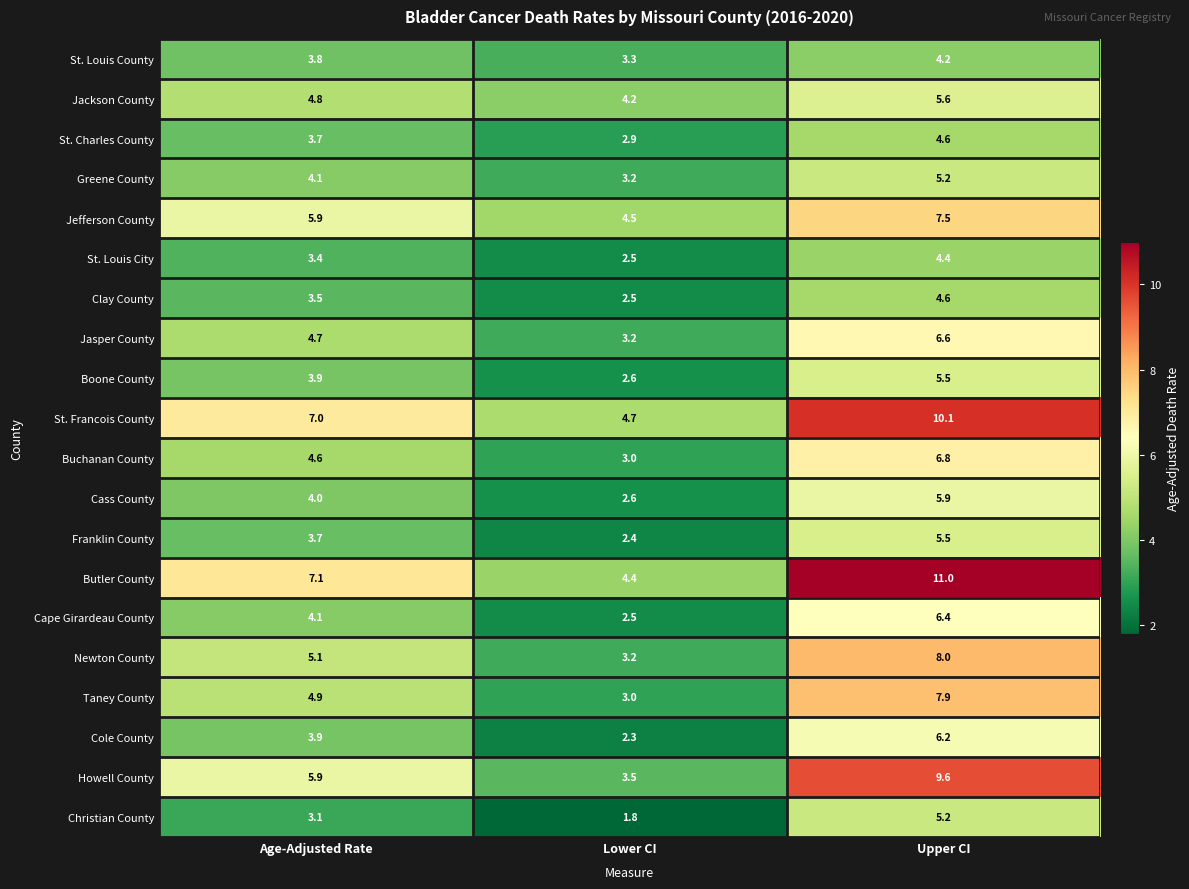

Which label corresponds to the largest value in the chart?

Upper CI